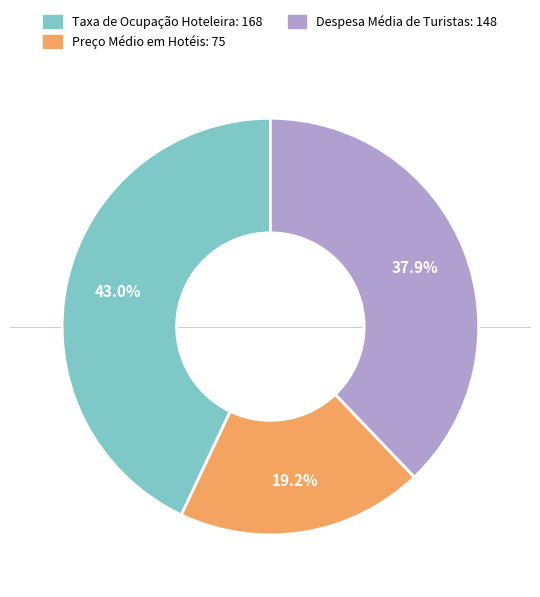

To the nearest percent, what is the difference between the largest and smallest slice percentages?

24%